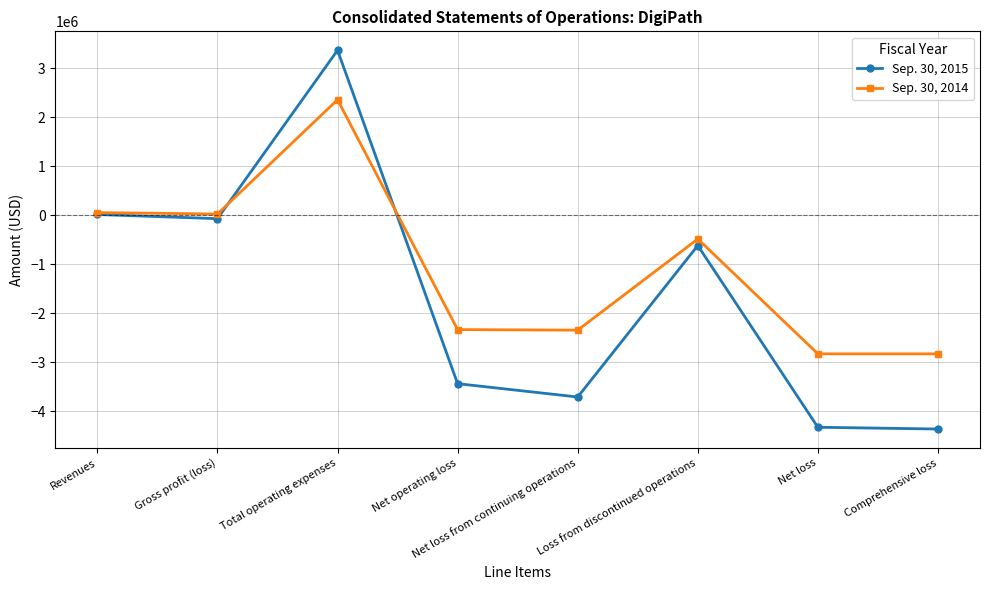

Which series ends up on top after the final intersection of Sep. 30, 2014 and Sep. 30, 2015?

Sep. 30, 2014